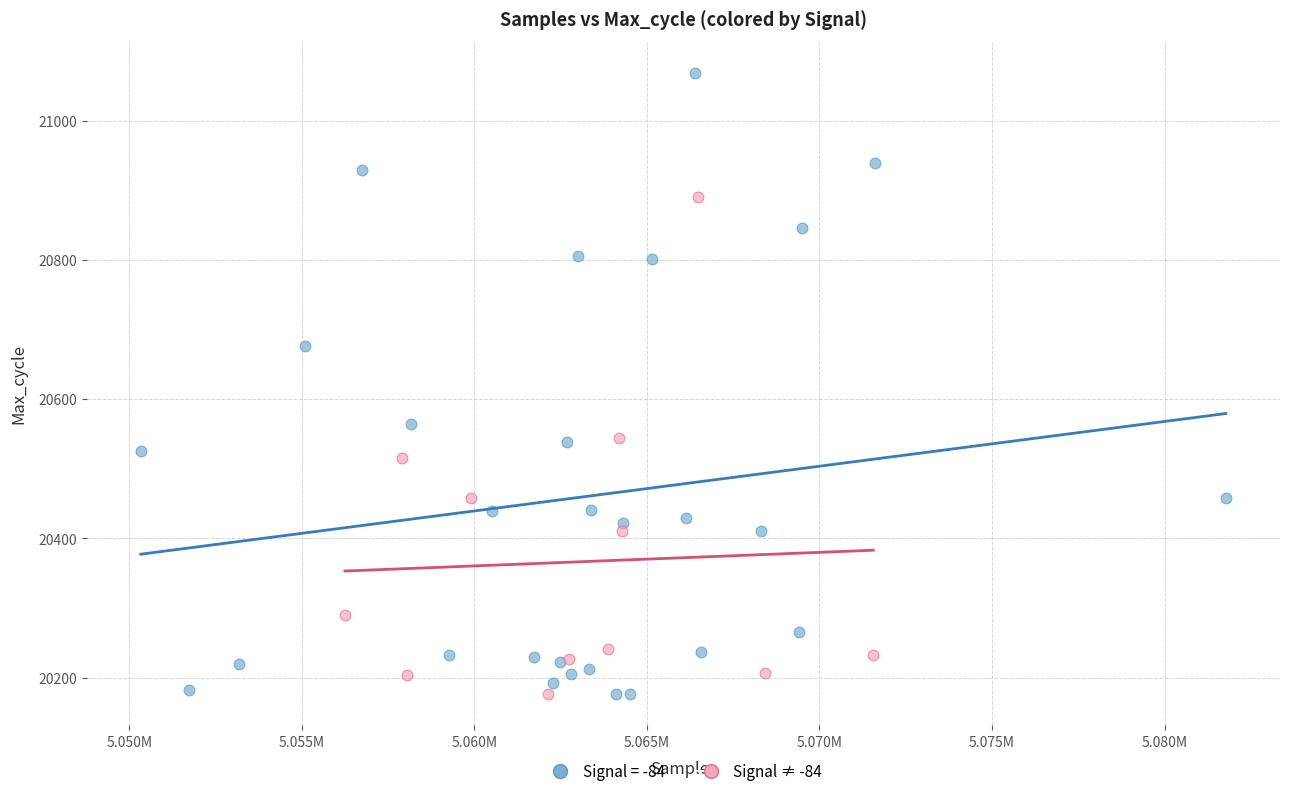

Which series has the largest Y range (max minus min)?

Signal = -84